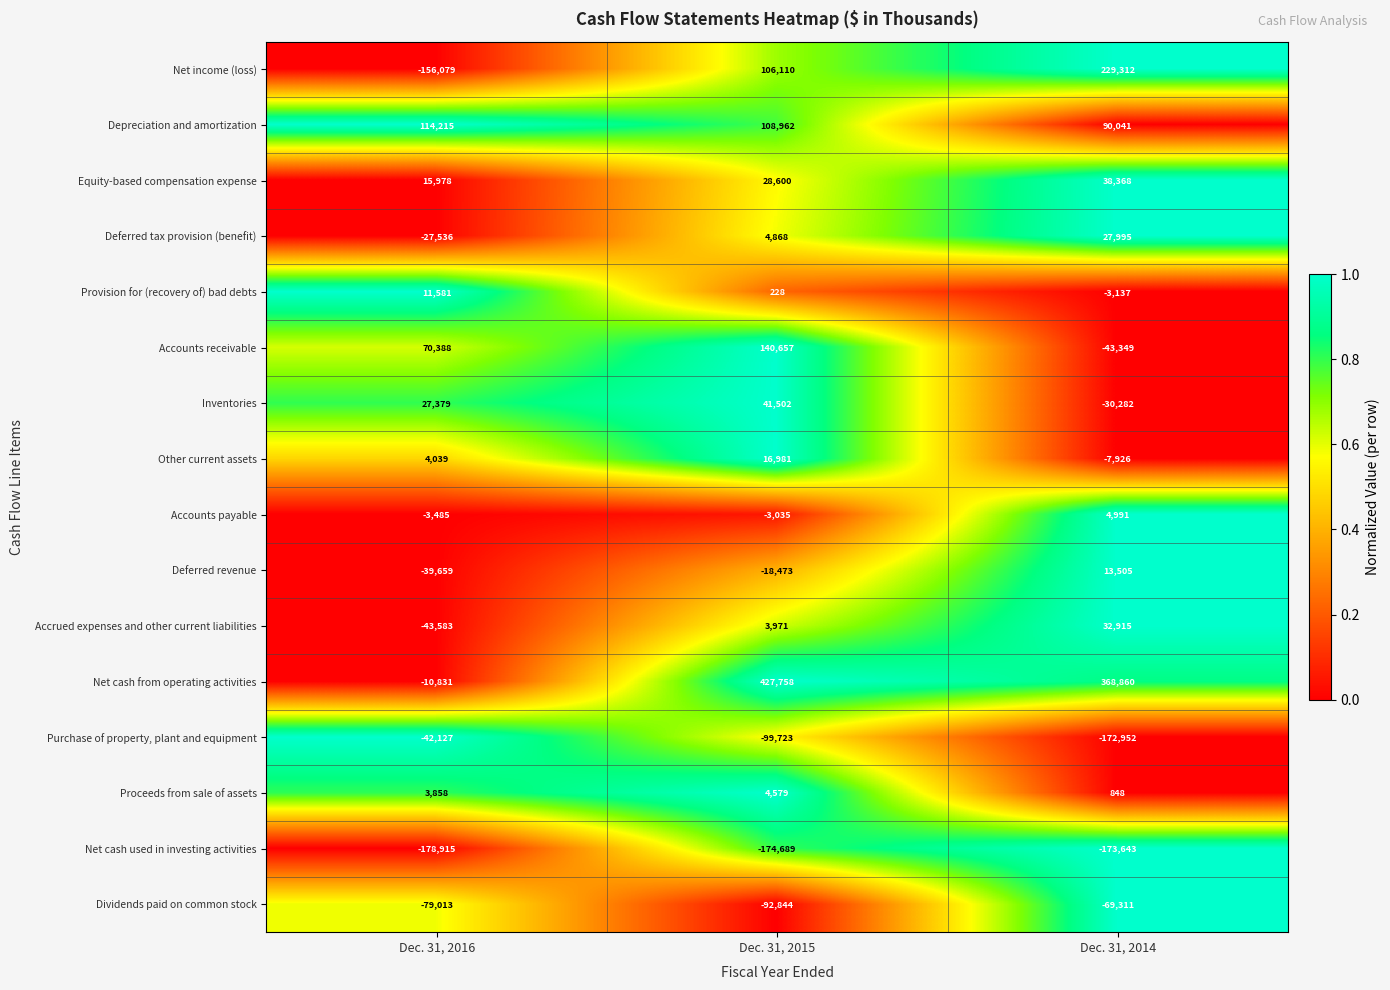

What is the difference between the maximum and minimum values in the Accounts payable series?

8476